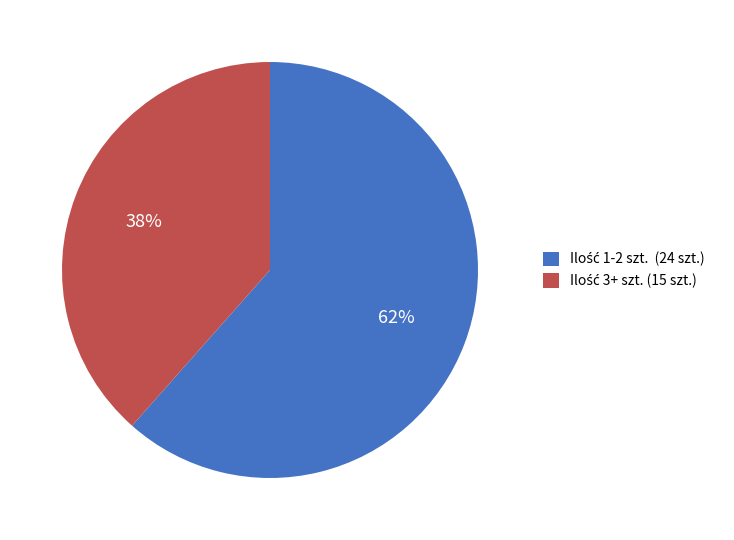

How many slices are in this pie chart?

2